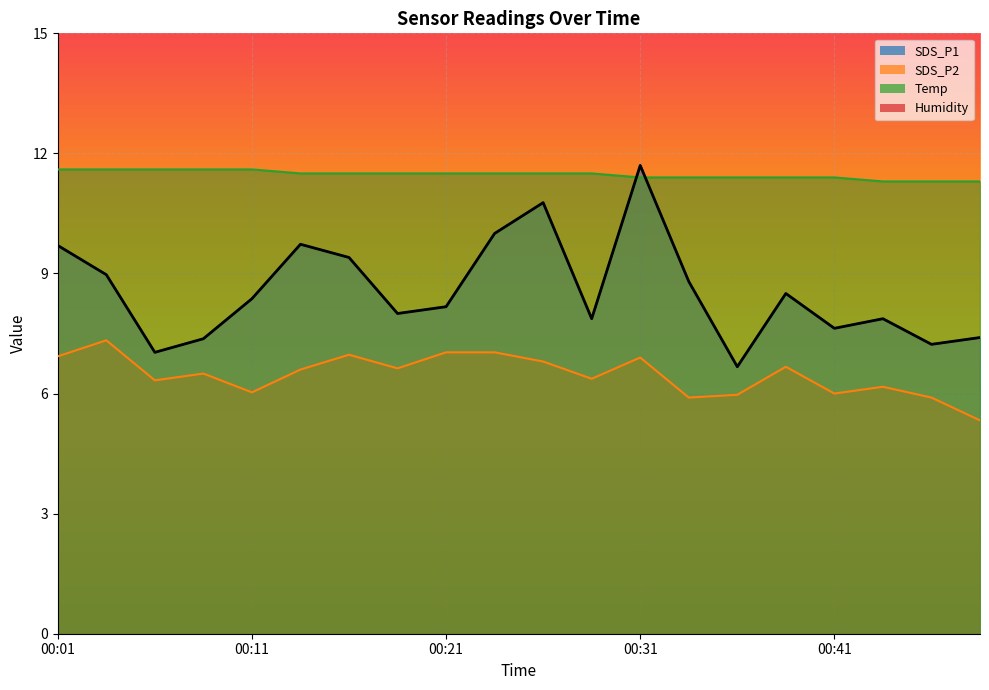

Where does the SDS_P1 series first go above 8?

00:01